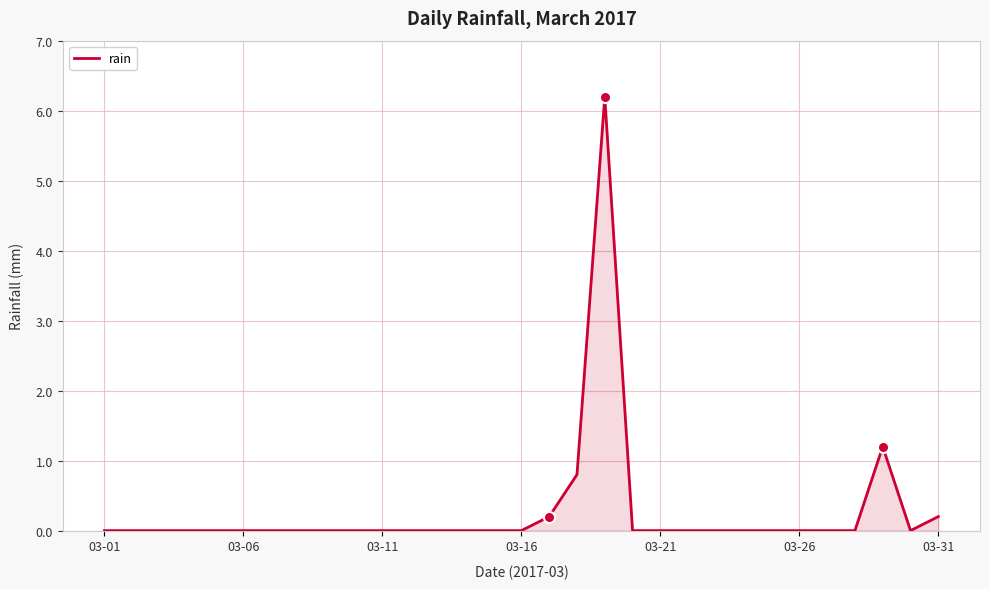

What is the difference between the maximum and minimum values?

6.2